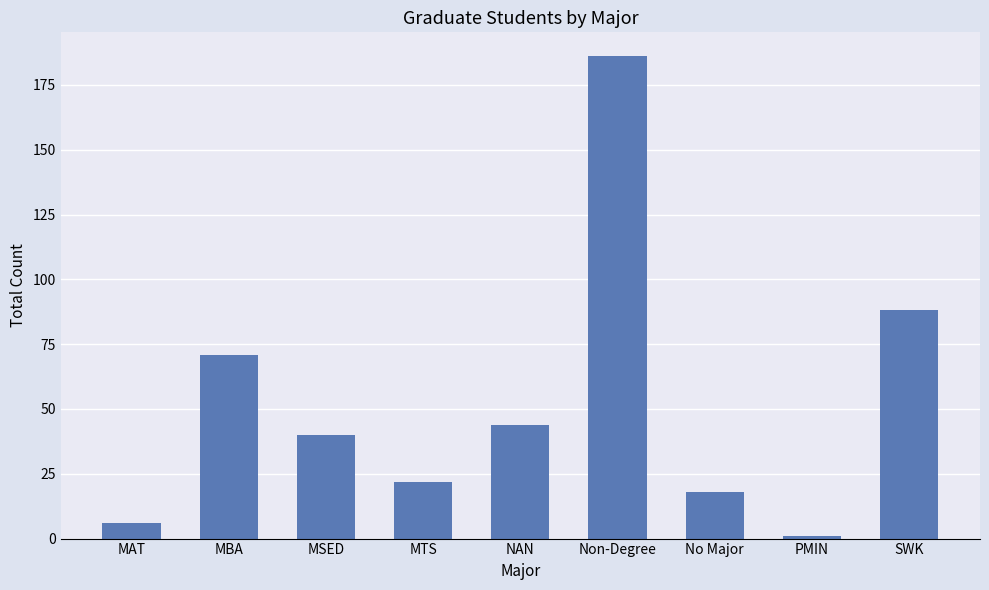

What is the difference between the second highest and second lowest values?

82